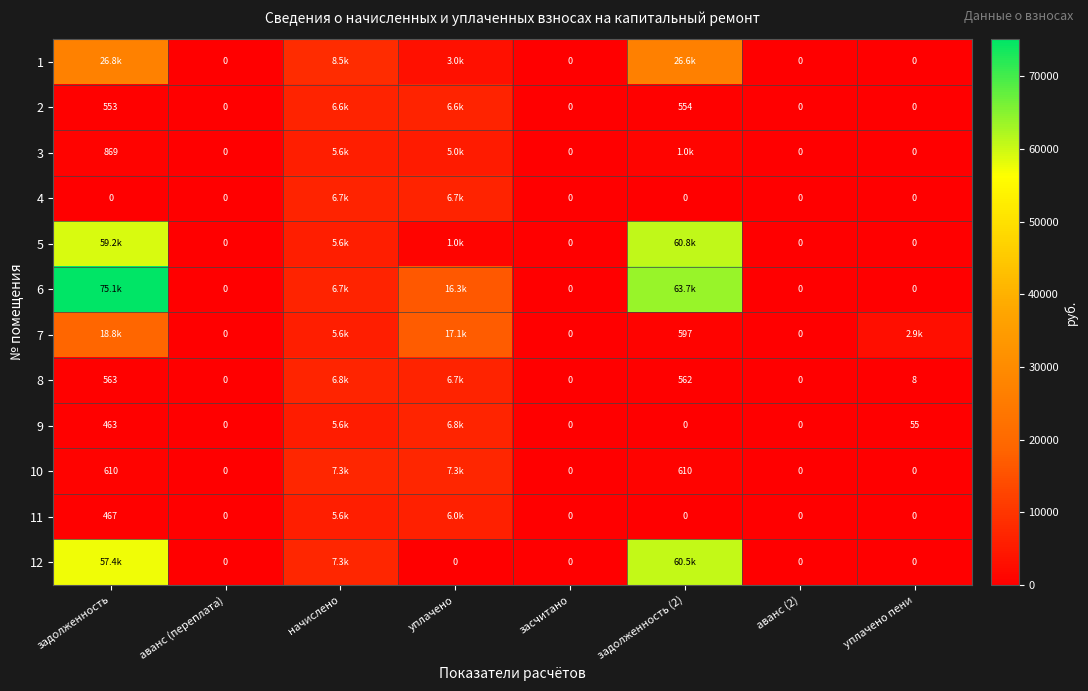

List the series in order of their peak value, lowest first.

3, 11, 2, 4, 8, 9, 10, 7, 1, 12, 5, 6